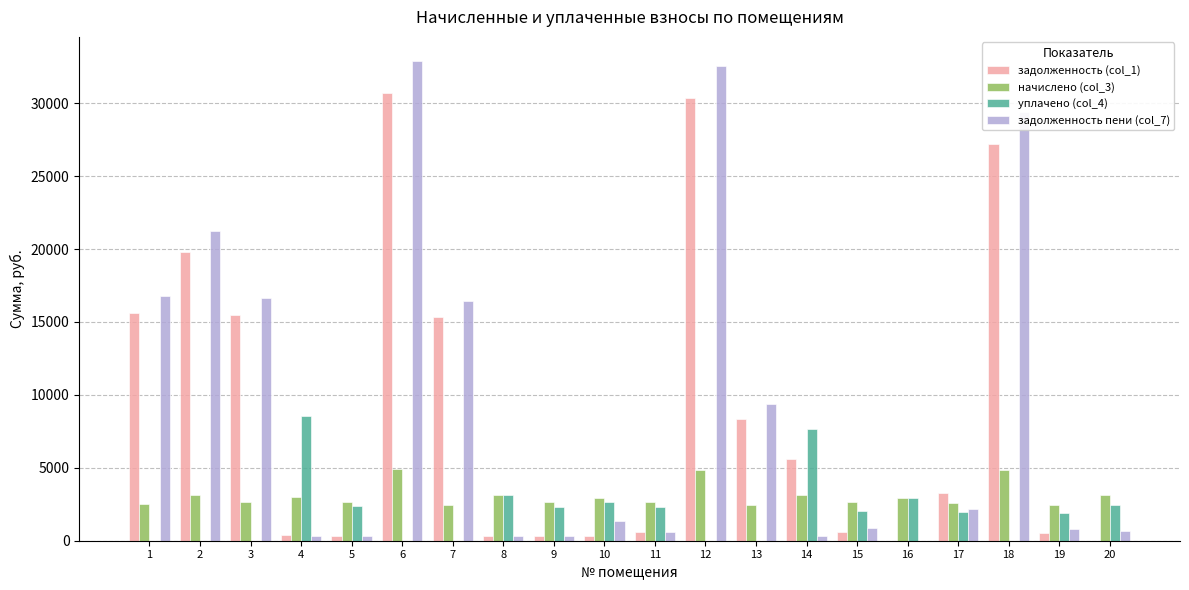

What is the highest value of the задолженность (col_1) series?

30672.5